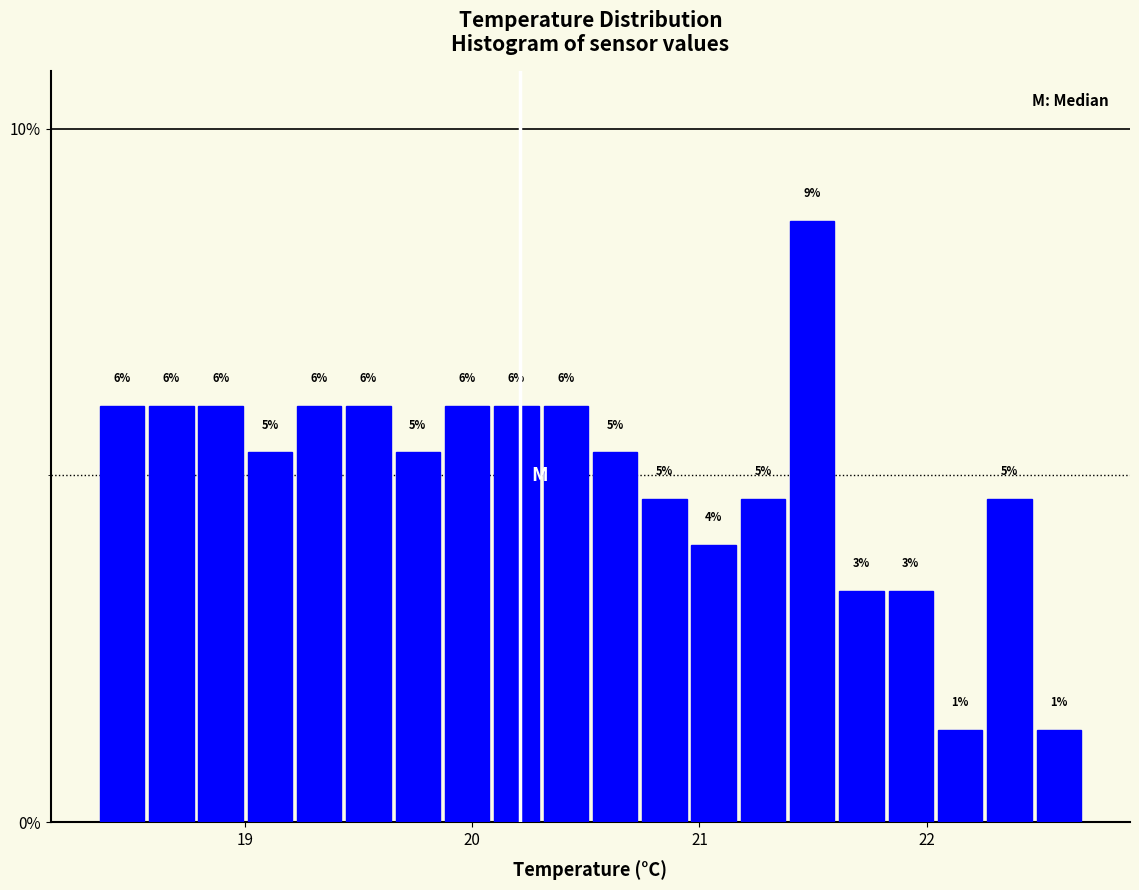

Read against the x-axis, roughly where is the centre of the tallest bar?

21.5